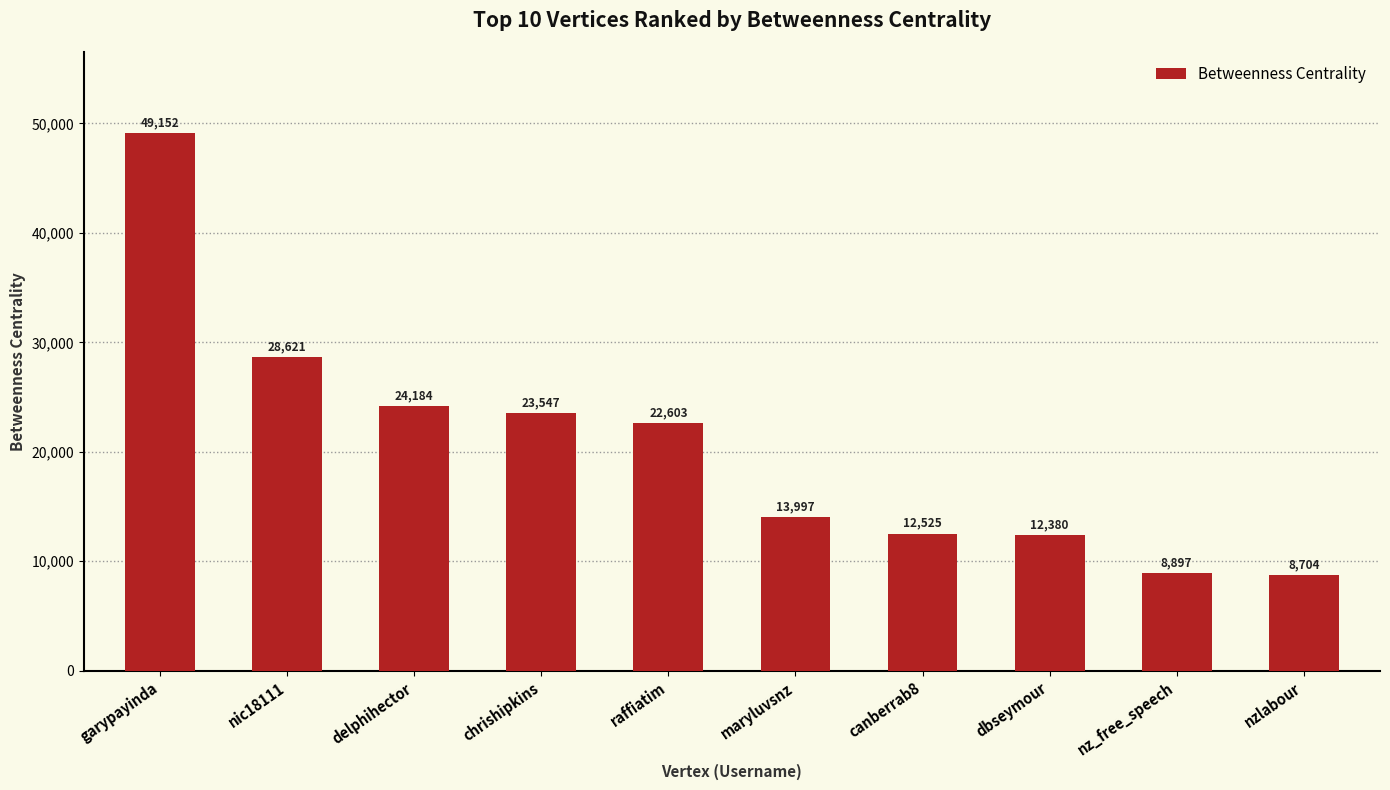

What is the difference between the maximum and minimum values?

40448.6